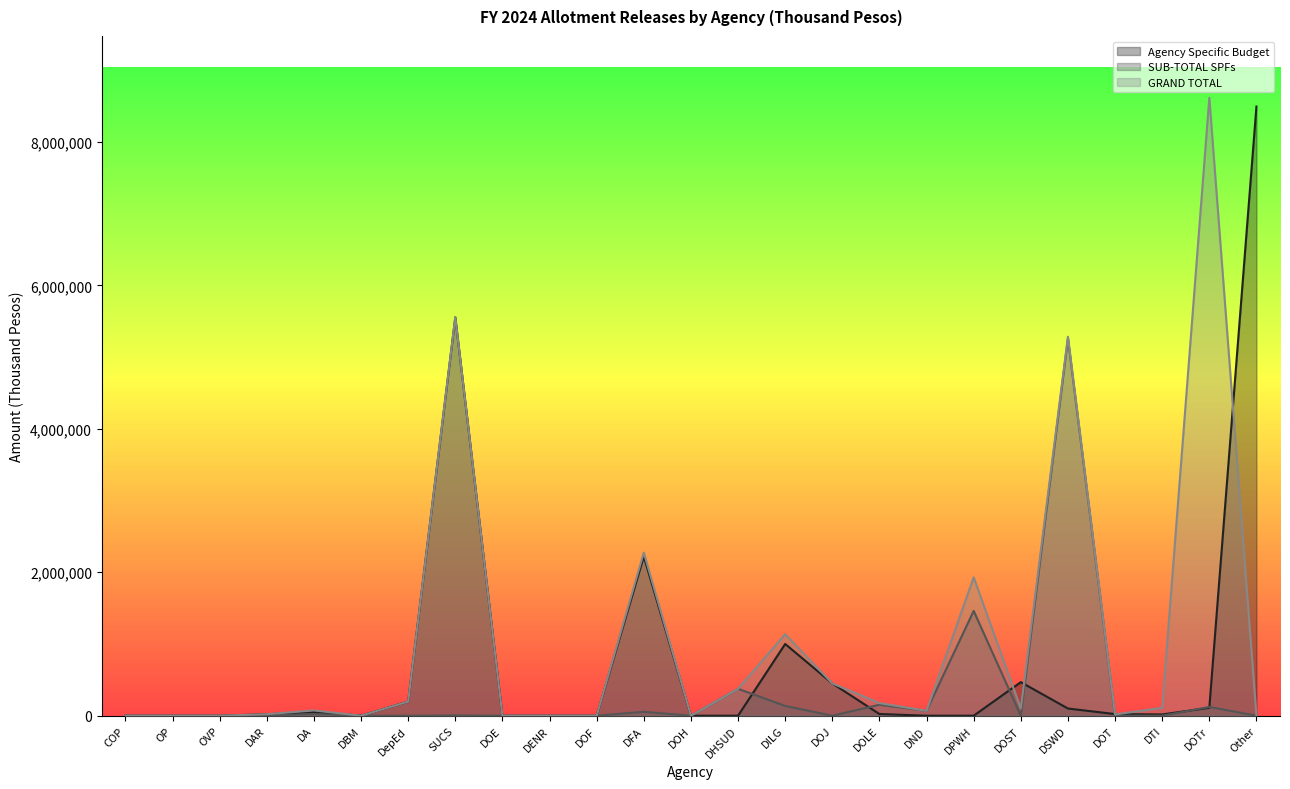

How many values in the Agency Specific Budget series exceed 20000?

12